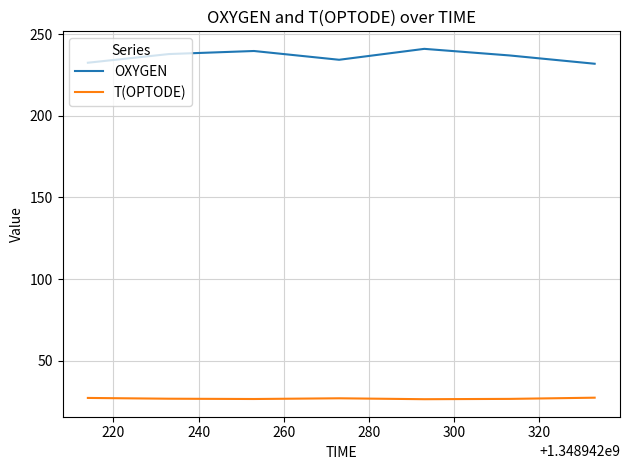

True or false: T(OPTODE) and OXYGEN intersect in this chart.

False